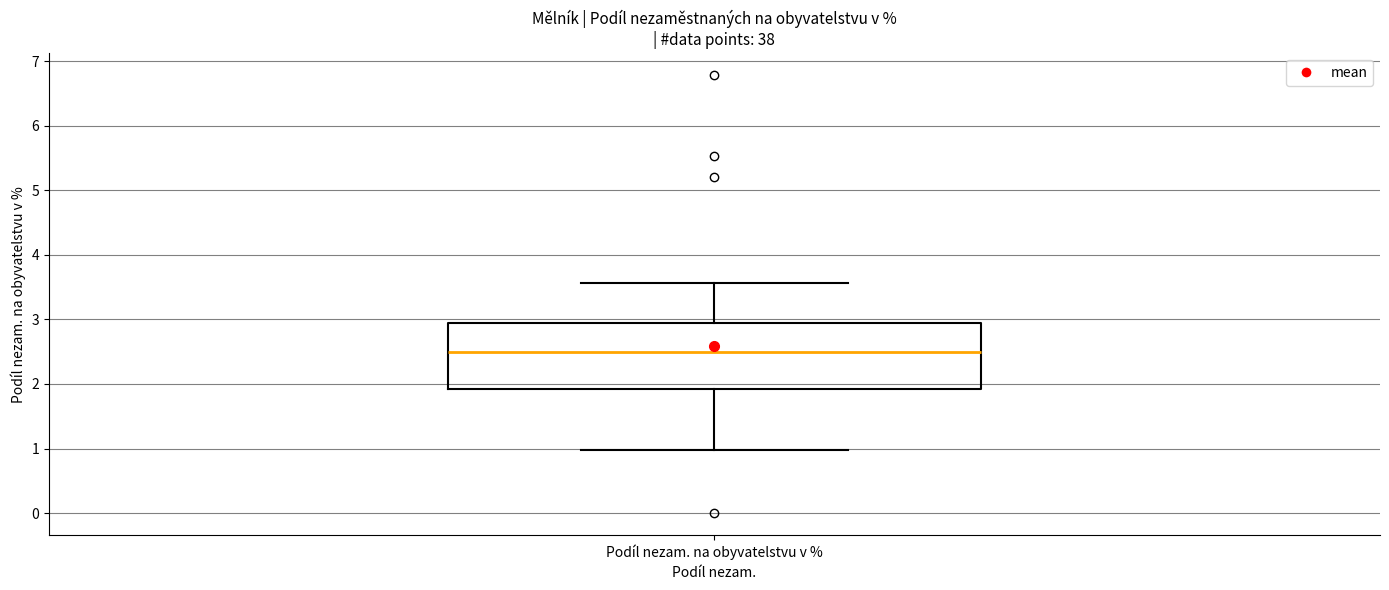

Read this box plot against the y-axis: the position of the median line, the range covered by the box, and the ends of both whiskers. The values are not printed on the chart, so give them approximately, as read against the axis.

median 2.5, box 1.9 to 2.9, whiskers 1.0 to 3.6